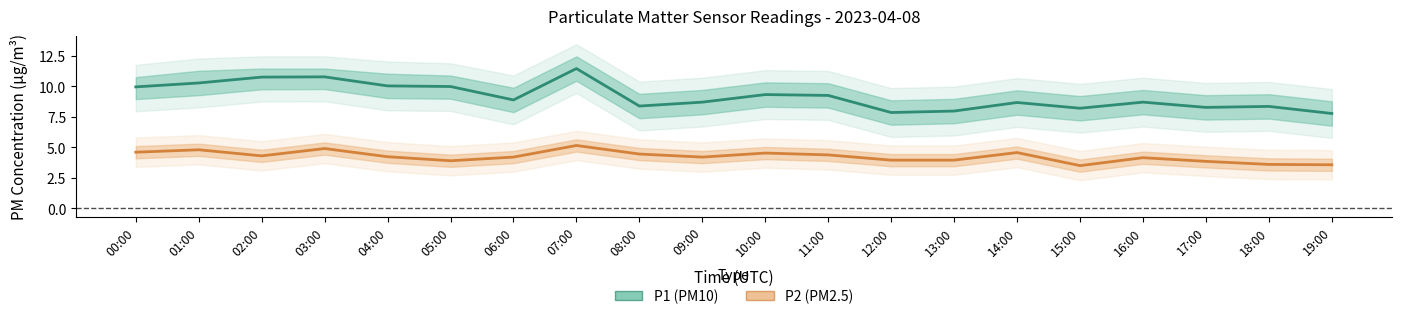

Which category has the highest value in the P1 (PM10) series?

07:00